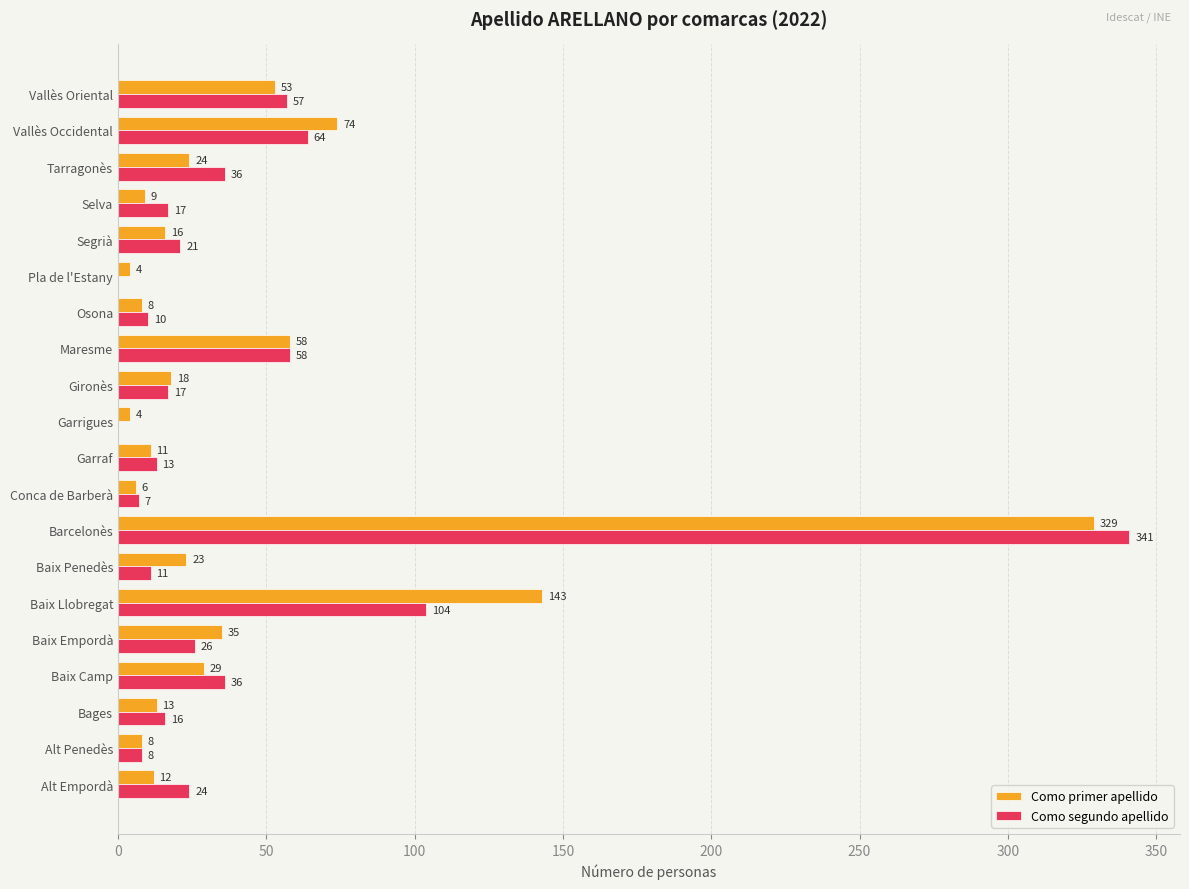

At which label is Como primer apellido closest to 166?

Baix Llobregat